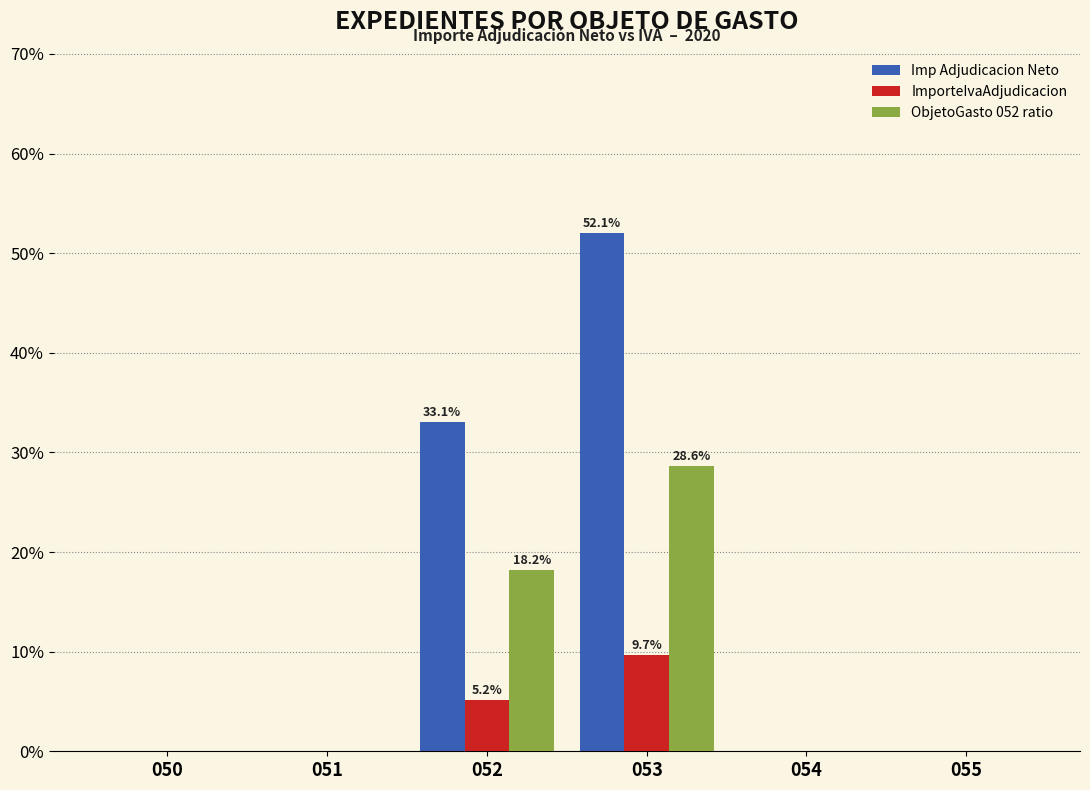

What is the sum of all ObjetoGasto 052 ratio values?

46.8